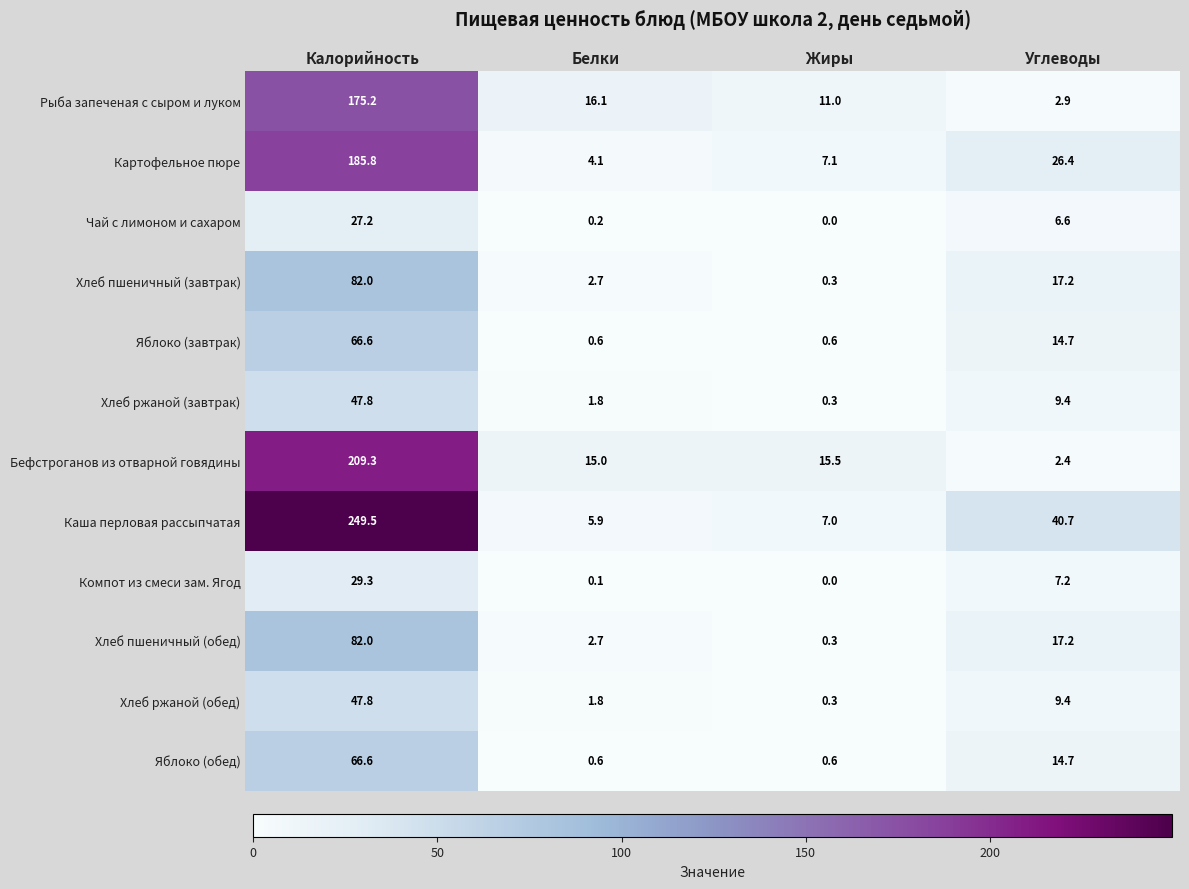

Rank the categories by Компот из смеси зам. Ягод value from highest to lowest.

Калорийность, Углеводы, Белки, Жиры